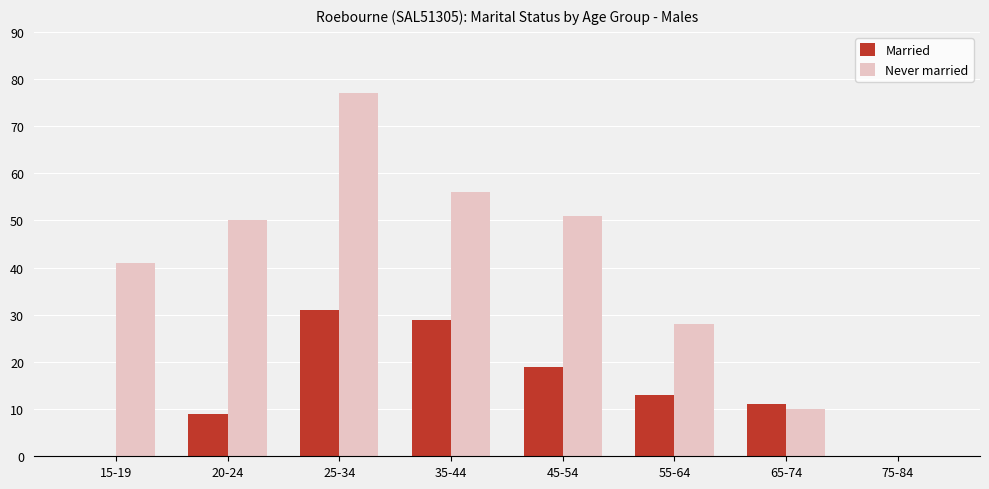

What are all the series names shown in the legend?

Married, Never married